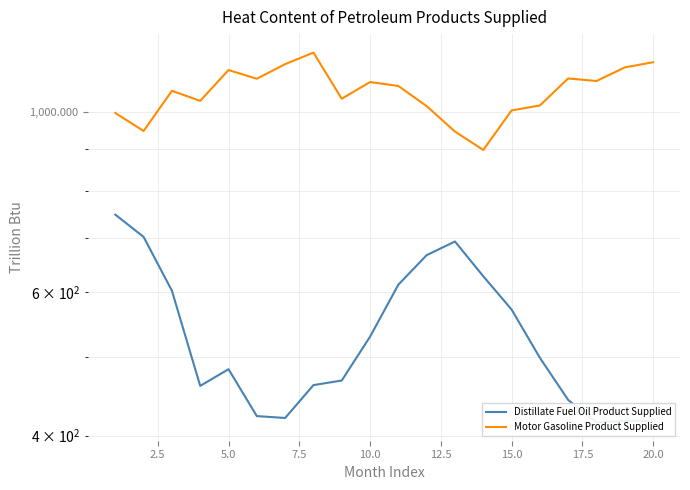

How many lines are shown in the chart?

2